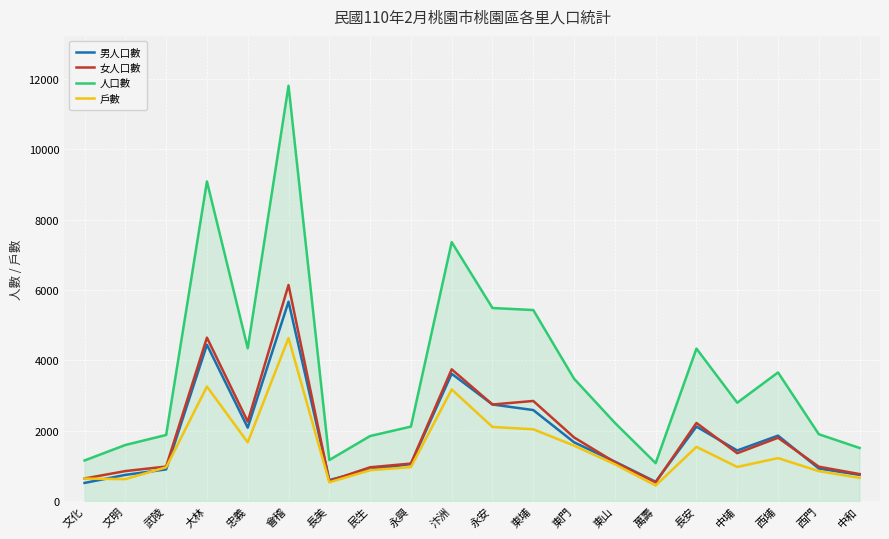

How many interior local valleys does the 男人口數 series have?

4